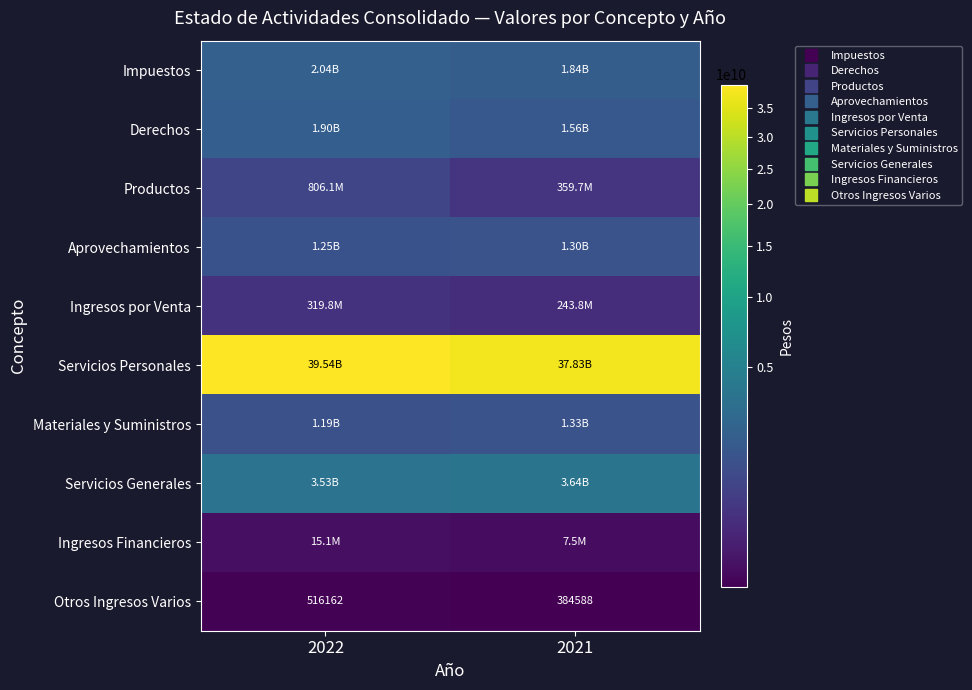

How many Derechos values are between 1561977154 and 1902090310?

2